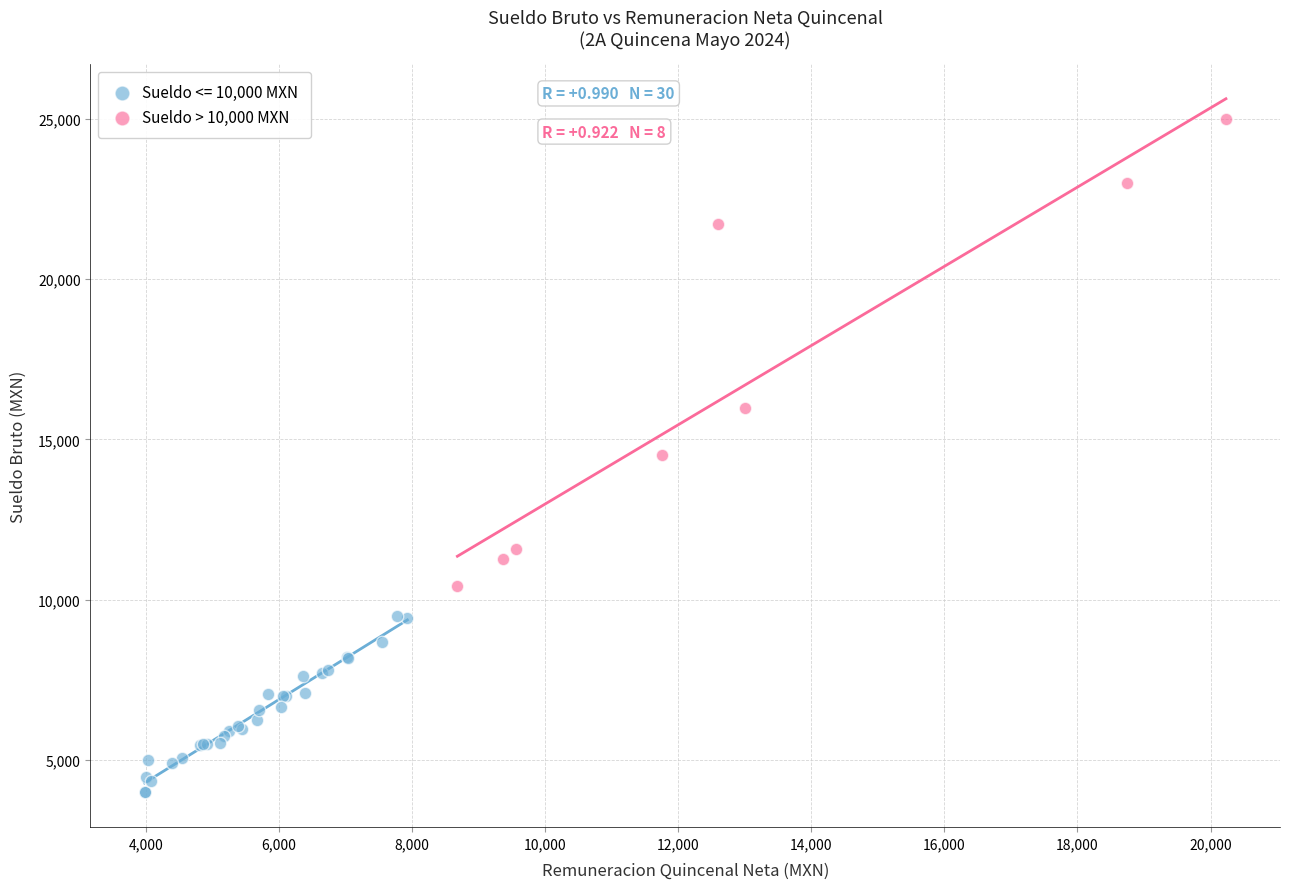

Which series contains the lowest Y value?

Sueldo <= 10,000 MXN